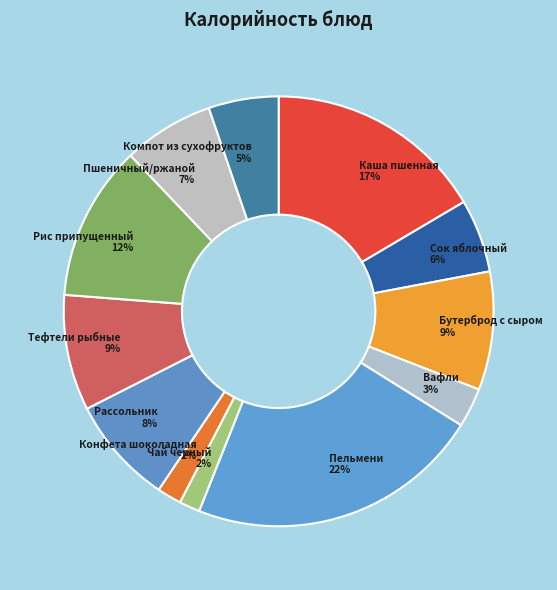

Is there any slice that represents more than half of the pie?

No